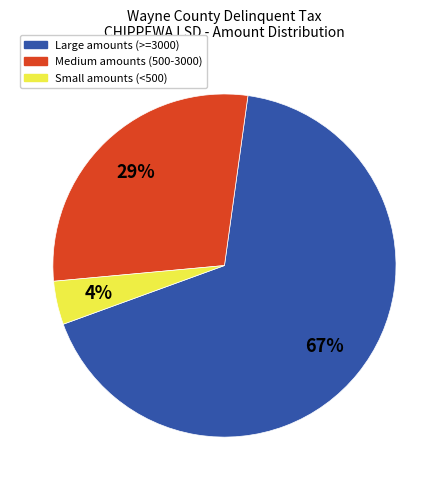

How many slices are in this pie chart?

3